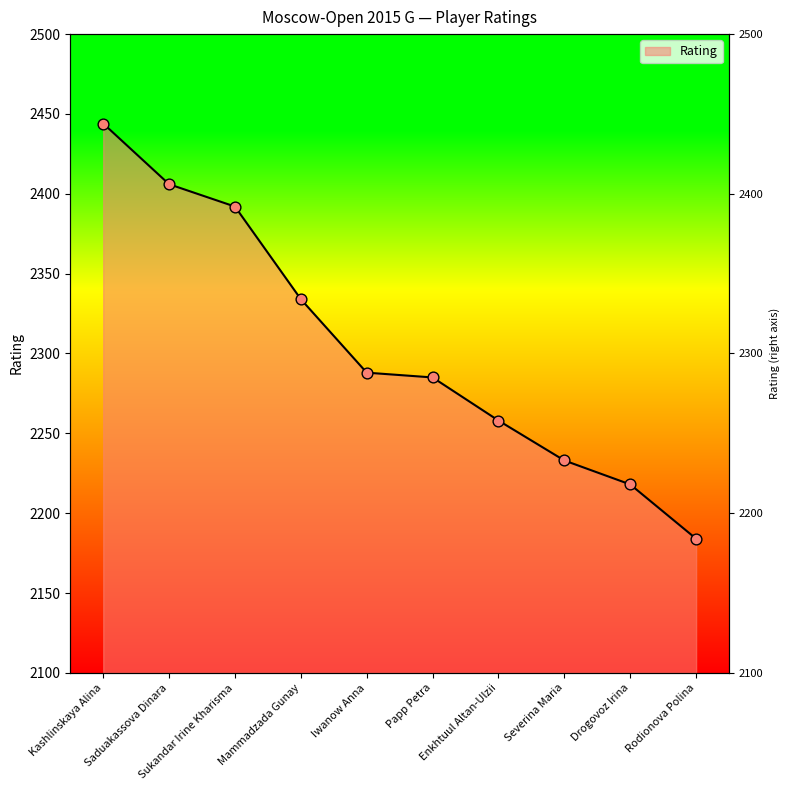

Which has a higher value, Rodionova Polina or Sukandar Irine Kharisma?

Sukandar Irine Kharisma